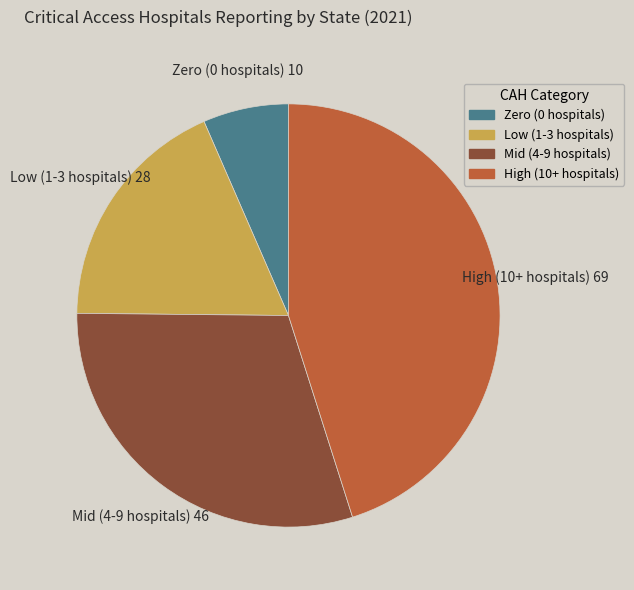

How many slices are in this pie chart?

4